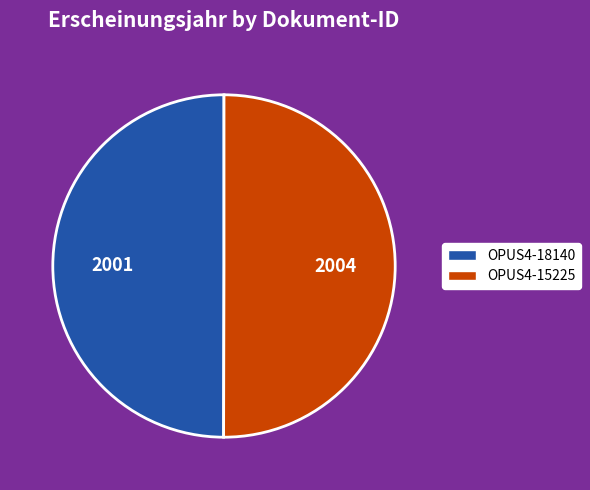

The OPUS4-18140 slice represents 39% of the pie. True or false?

False